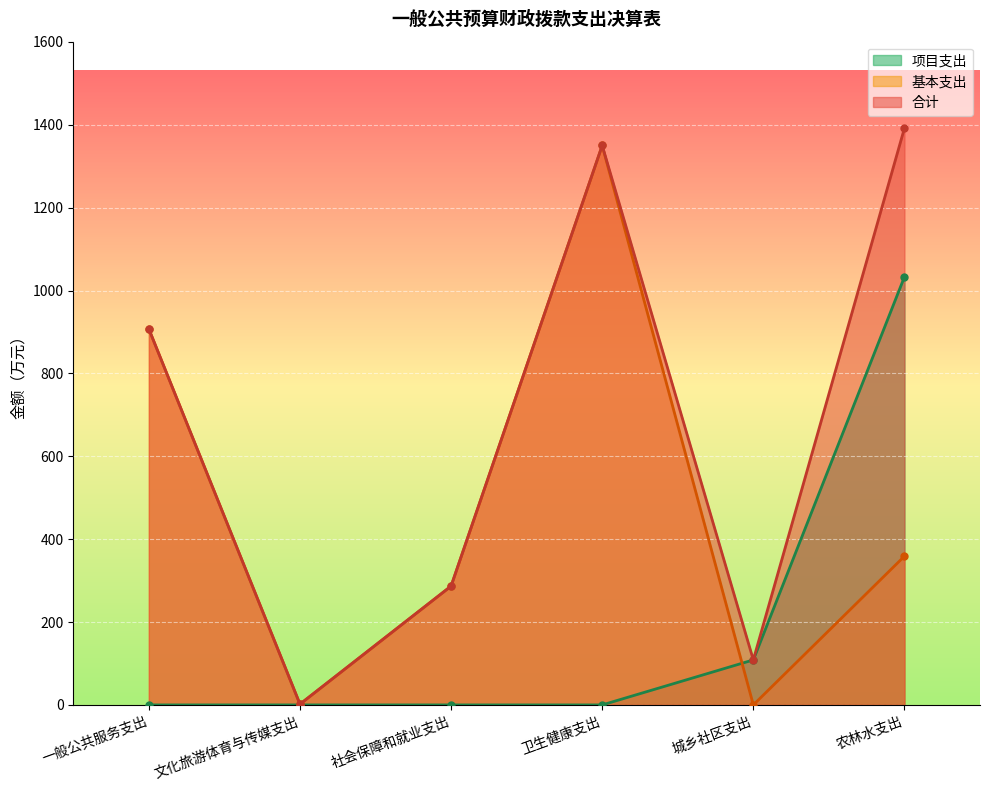

Which category has the lowest value in the 基本支出 series?

城乡社区支出